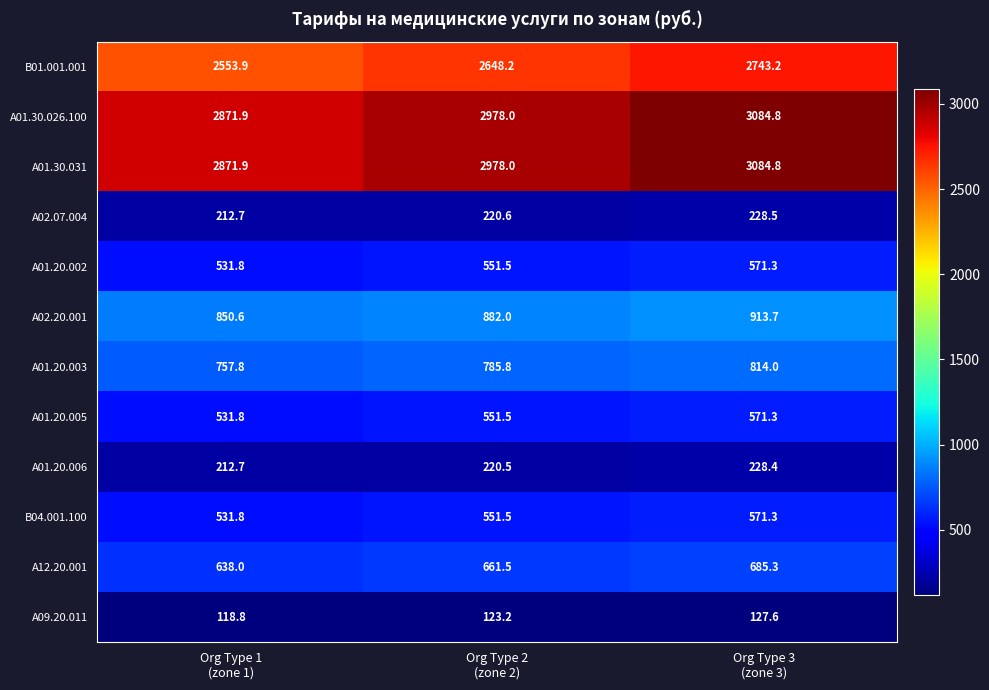

What is the maximum value shown in the chart?

3084.8